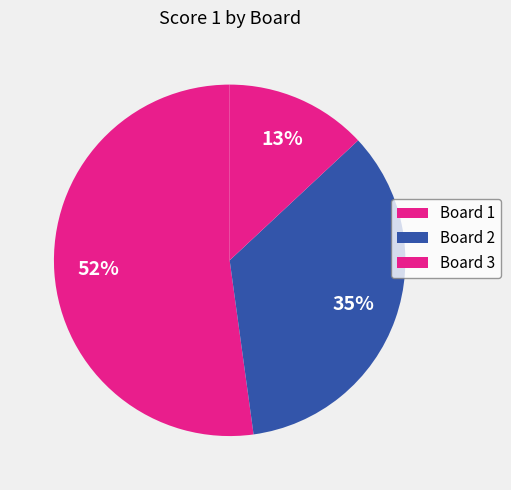

The Board 2 slice represents 35% of the pie. True or false?

True